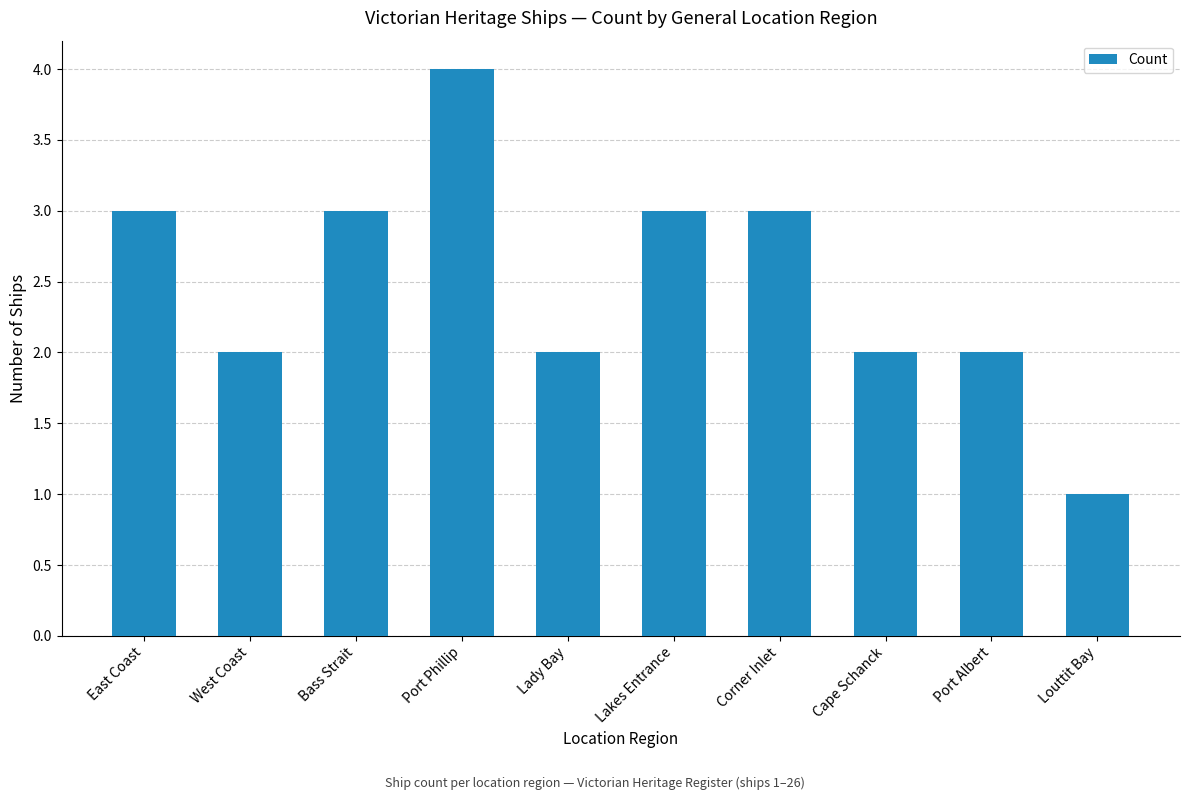

Which category has the highest value across all series?

Port Phillip